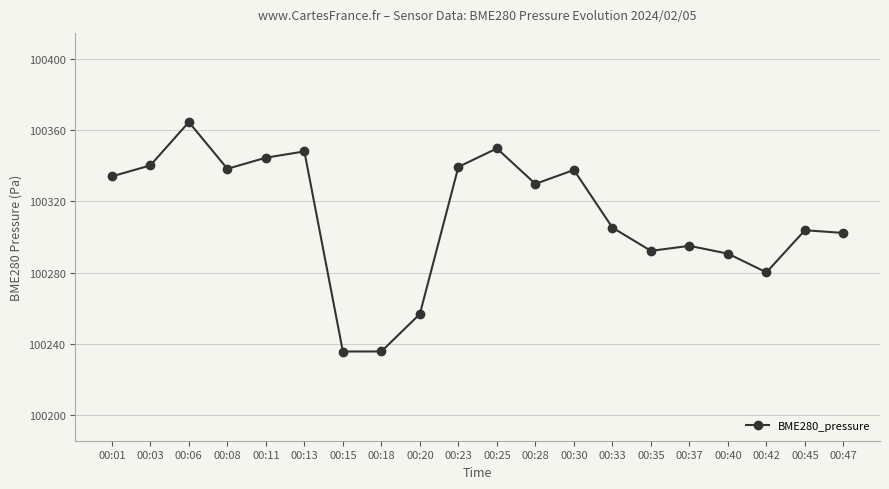

What is the average value?

100311.2